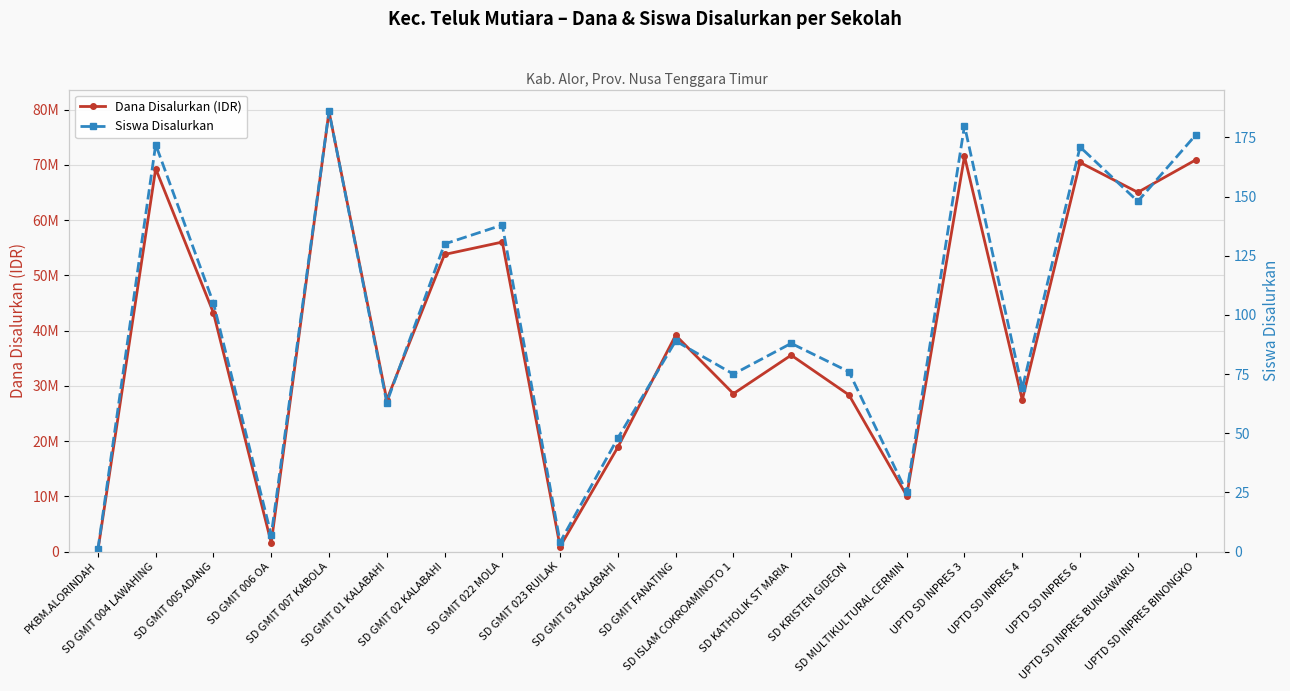

How many lines are shown in the chart?

2